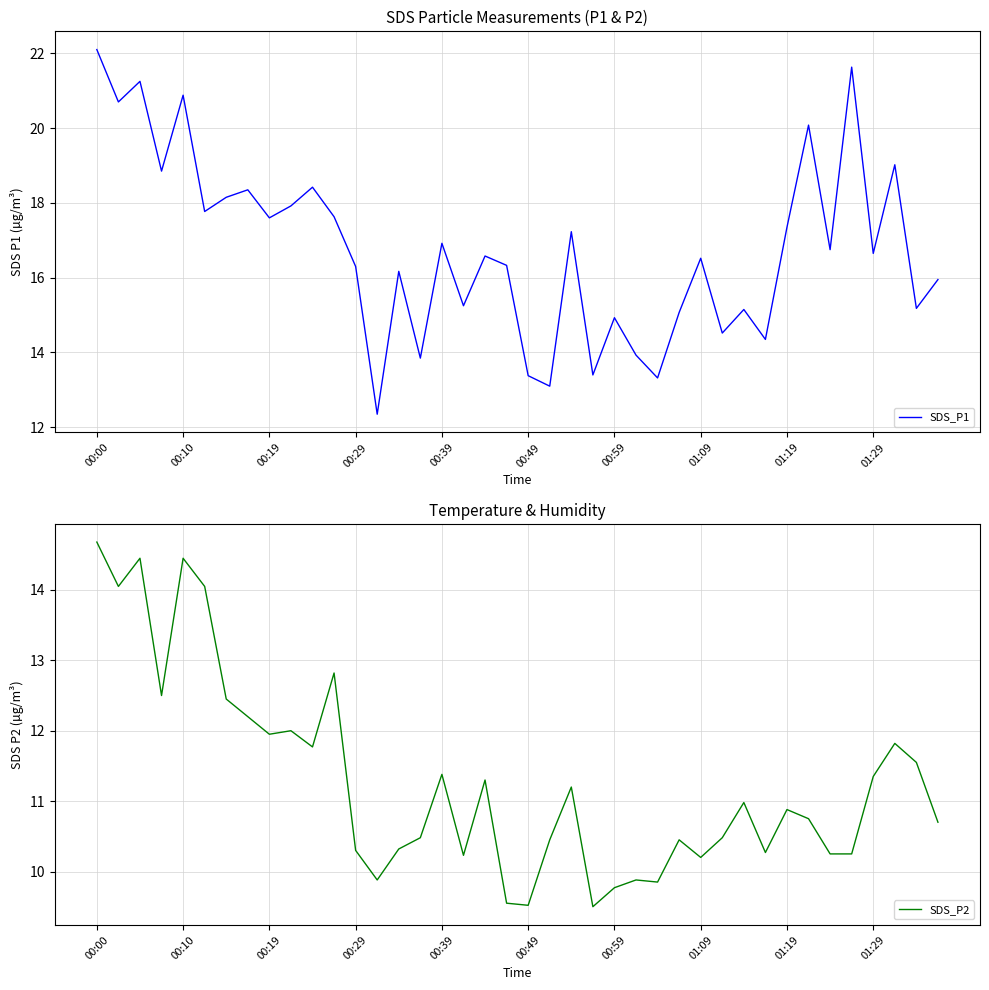

Reading left to right, extract all data points from this chart.

SDS_P1: 22.1	20.7	21.2	18.9	20.9	17.8	18.1	18.4	17.6	17.9	18.4	17.6	16.3	12.3	16.2	13.8	16.9	15.2	16.6	16.3	13.4	13.1	17.2	13.4	14.9	13.9	13.3	15.1	16.5	14.5	15.2	14.3	17.4	20.1	16.8	21.6	16.6	19.0	15.2	15.9
SDS_P2: 14.7	14.1	14.4	12.5	14.4	14.1	12.4	12.2	11.9	12.0	11.8	12.8	10.3	9.9	10.3	10.5	11.4	10.2	11.3	9.6	9.5	10.4	11.2	9.5	9.8	9.9	9.8	10.4	10.2	10.5	11.0	10.3	10.9	10.8	10.2	10.2	11.3	11.8	11.6	10.7